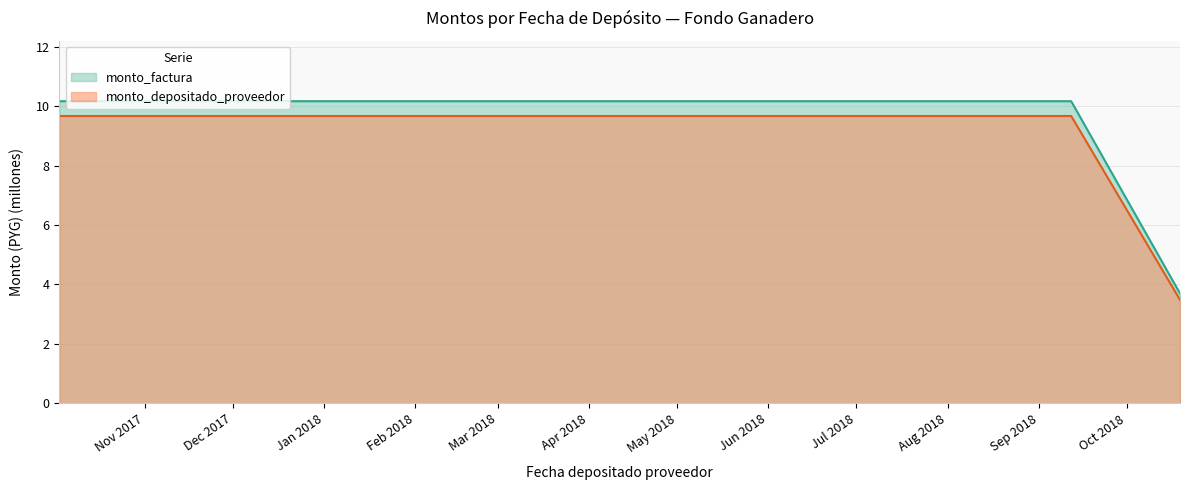

List the series in order of their peak value, lowest first.

monto_depositado_proveedor, monto_factura